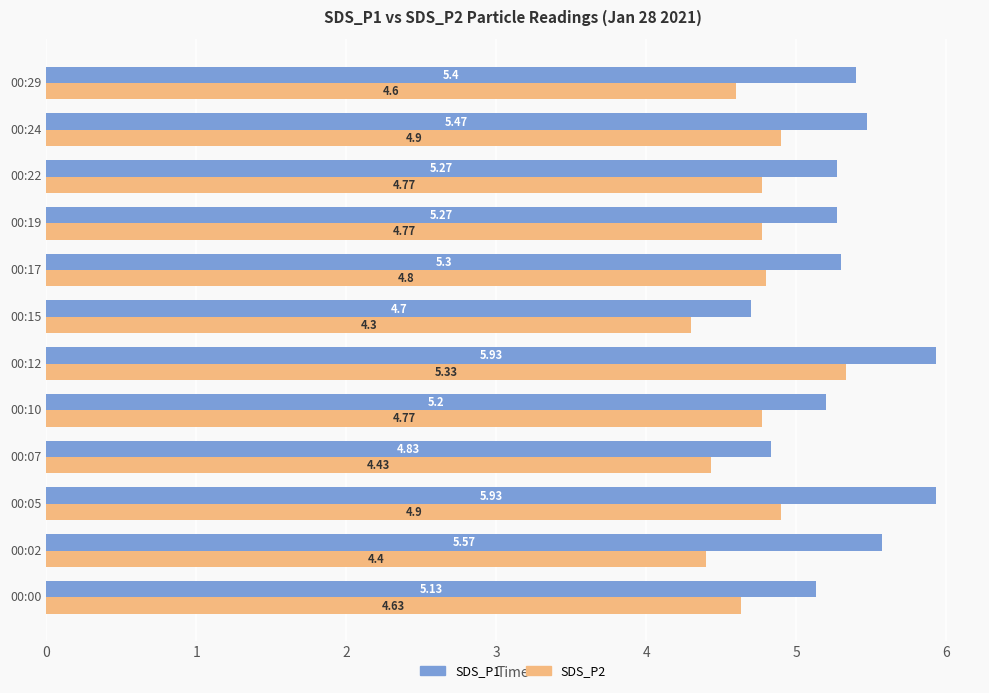

What is the sum of the SDS_P1 values at 00:22 and 00:00?

10.4